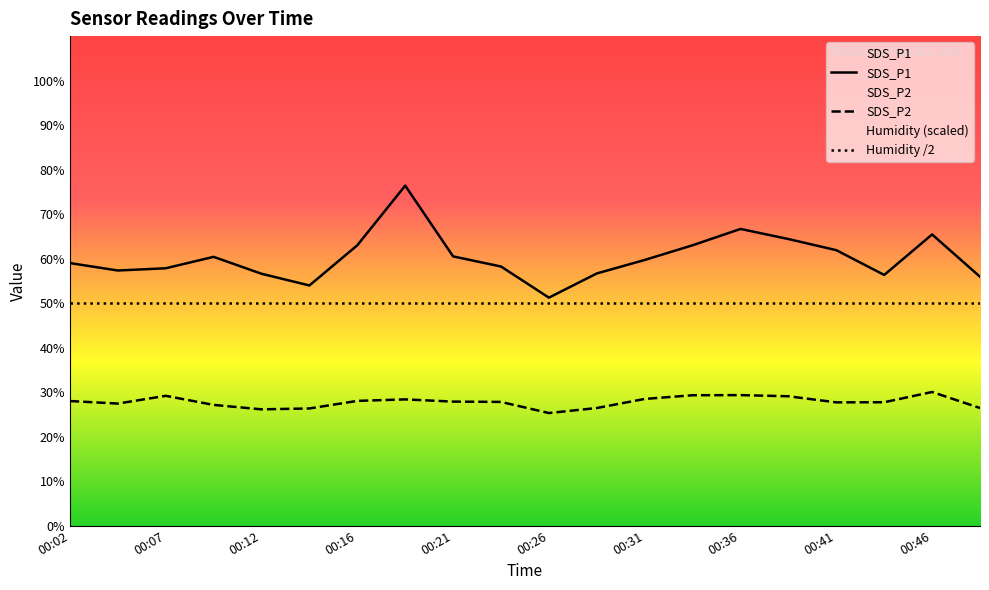

Rank the categories by SDS_P1 value from lowest to highest.

00:26, 00:14, 00:48, 00:43, 00:12, 00:29, 00:04, 00:07, 00:24, 00:02, 00:31, 00:09, 00:21, 00:41, 00:16, 00:33, 00:38, 00:46, 00:36, 00:19